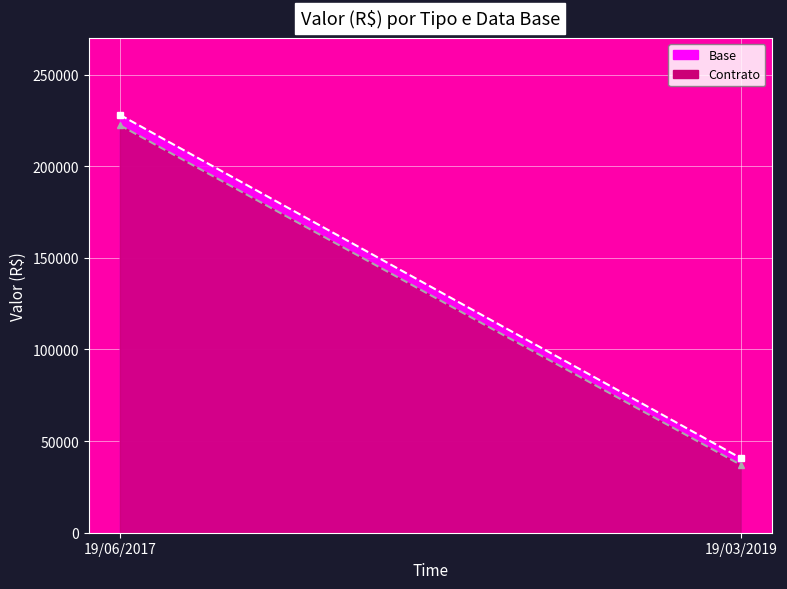

At which category is the sum across all series the highest?

19/06/2017